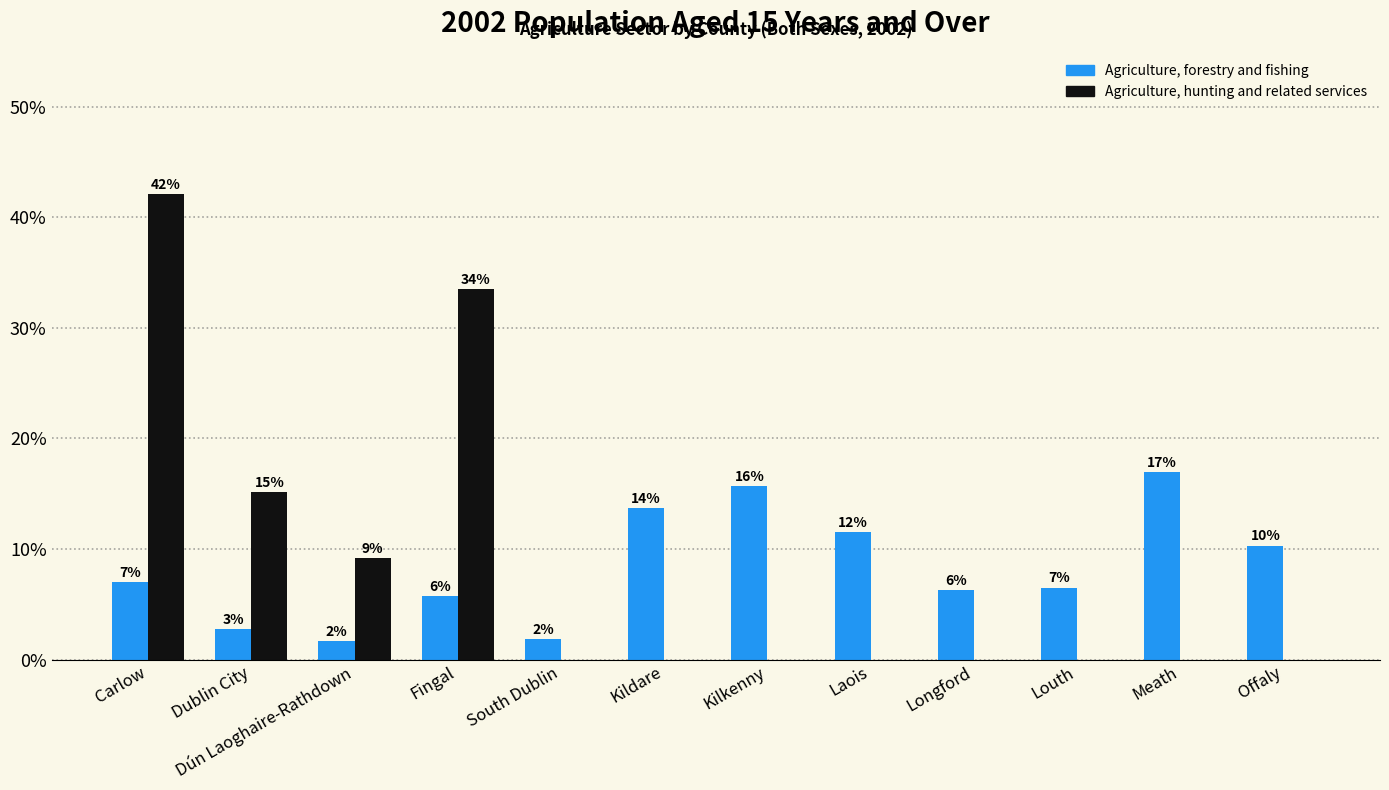

Which has a higher value, Kildare or South Dublin?

Kildare